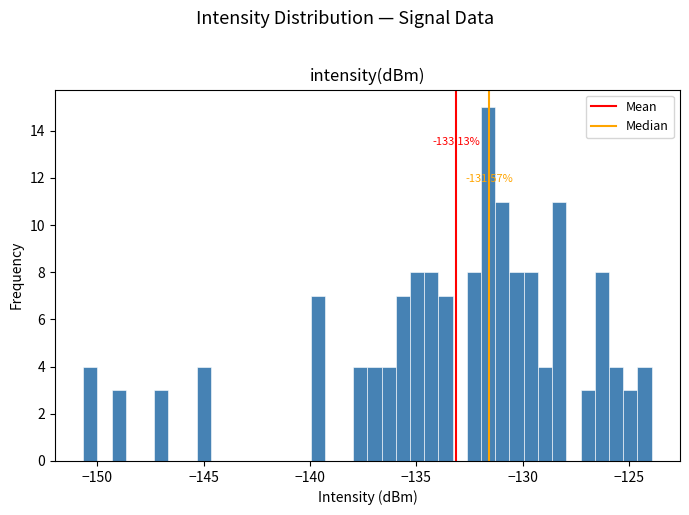

Read against the x-axis, roughly where is the centre of the tallest bar?

-131.5